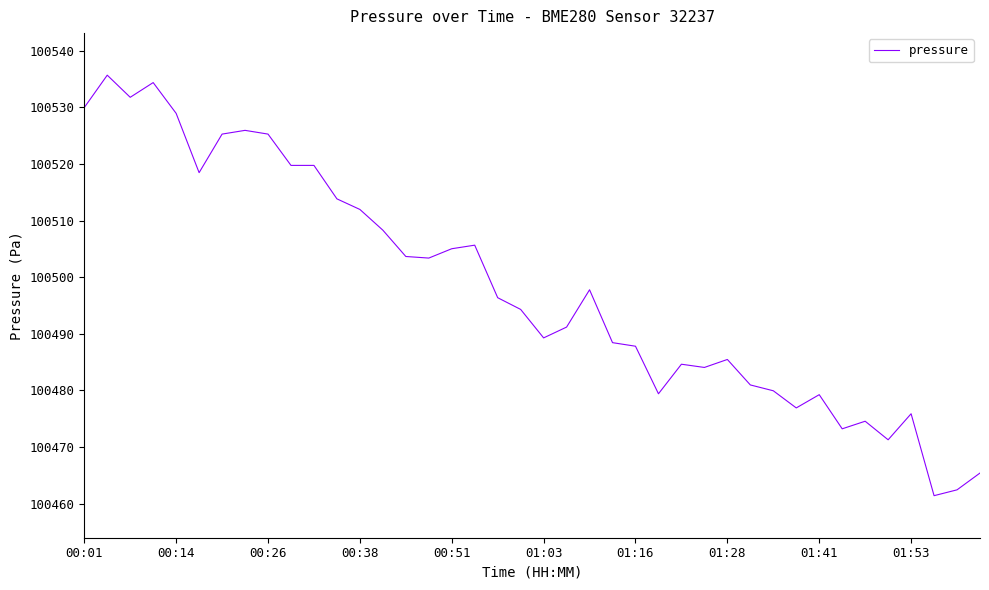

What is the difference between the maximum and minimum values?

74.3